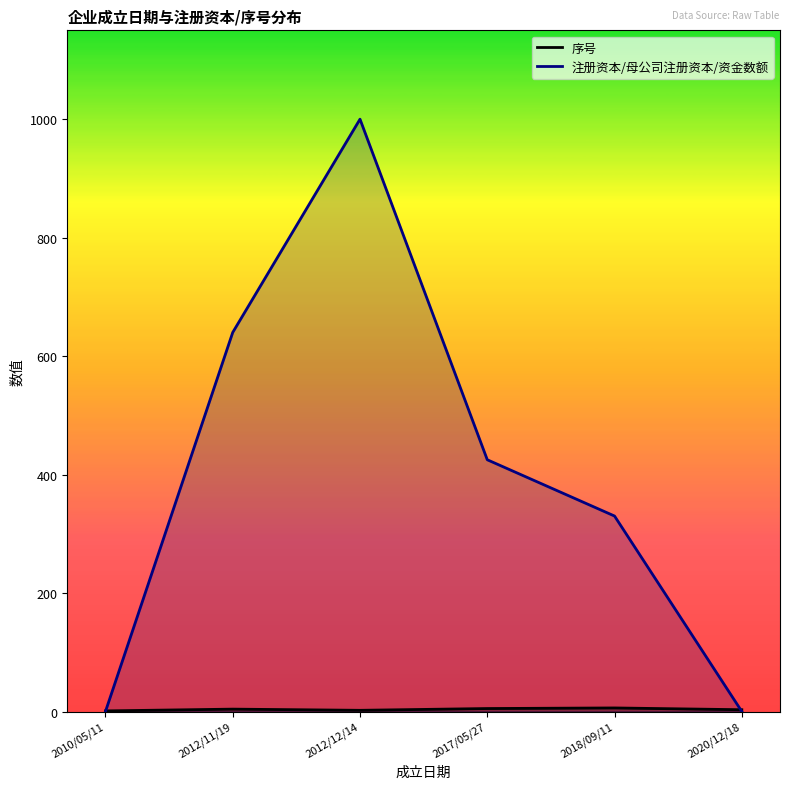

The value of 注册资本/母公司注册资本/资金数额 at 2017/05/27 is 751. True or false?

False